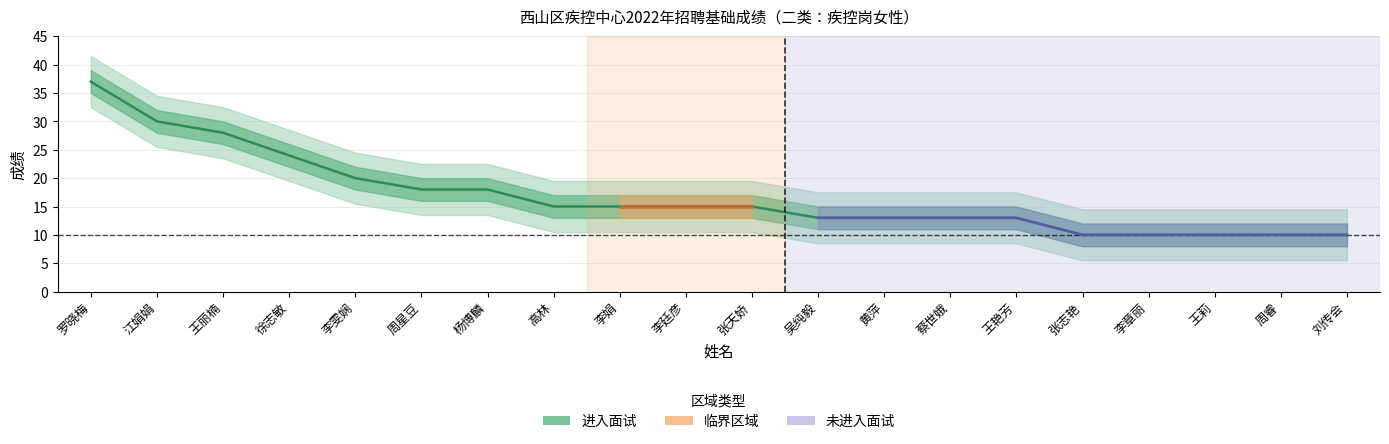

Reading right to left, transcribe all the data shown in this chart.

刘传会=10	周睿=10	王莉=10	李章丽=10	张志艳=10	王艳芳=13	蔡世娥=13	黄萍=13	吴纯毅=13	张天娇=15	李廷彦=15	李娟=15	高林=15	杨博麟=18	周星豆=18	李雯娴=20	徐志敏=24	王丽楠=28	江娟娟=30	罗晓梅=37